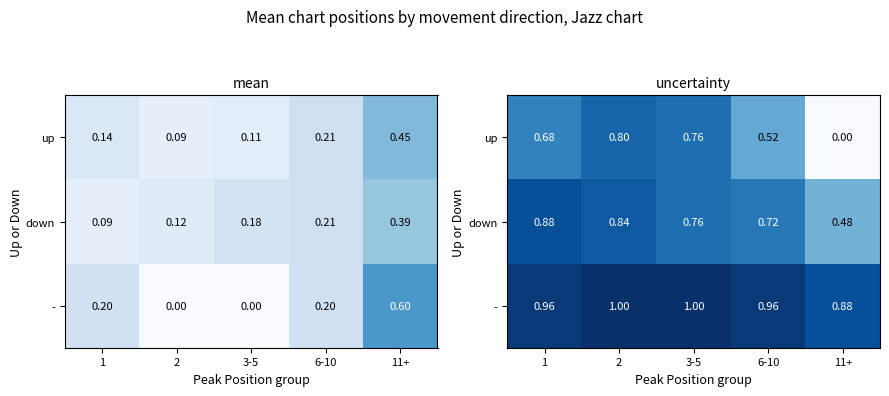

What is the sum of all down values?

3.7